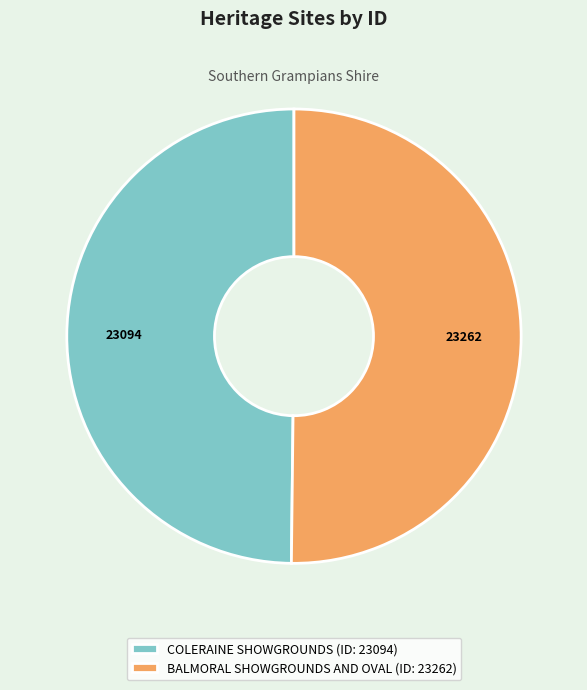

Approximately how many times larger is the value at BALMORAL SHOWGROUNDS AND OVAL (ID: 23262) compared to COLERAINE SHOWGROUNDS (ID: 23094)?

1.0